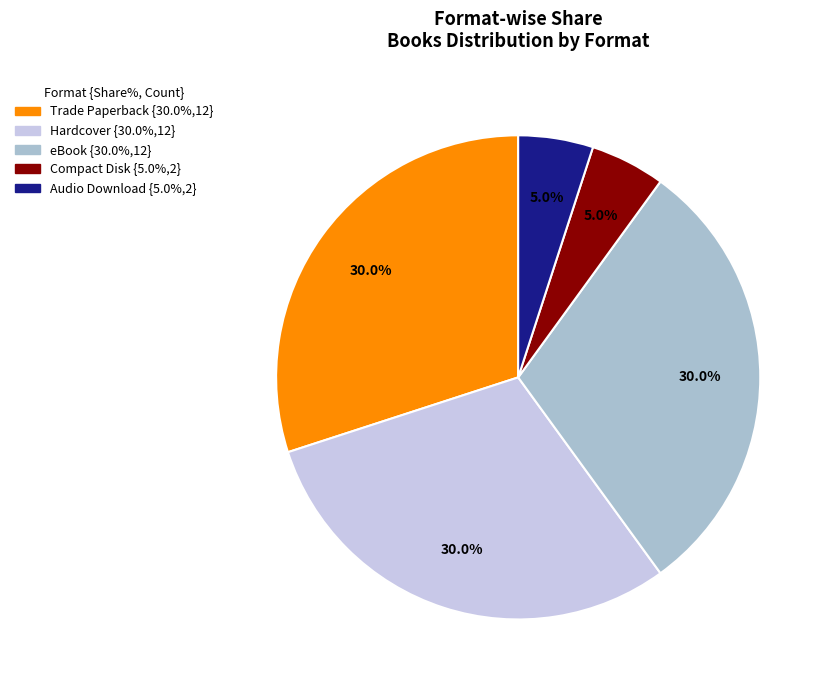

To the nearest percent, what is the difference between the largest and smallest slice percentages?

25%